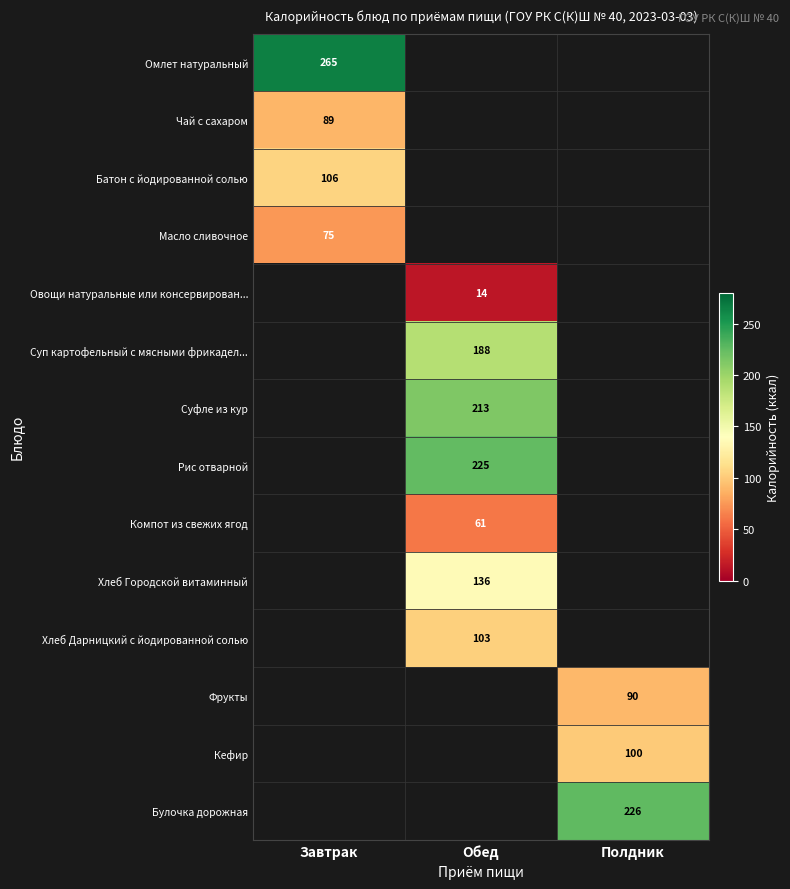

The value of Омлет натуральный at Завтрак is 176. True or false?

False